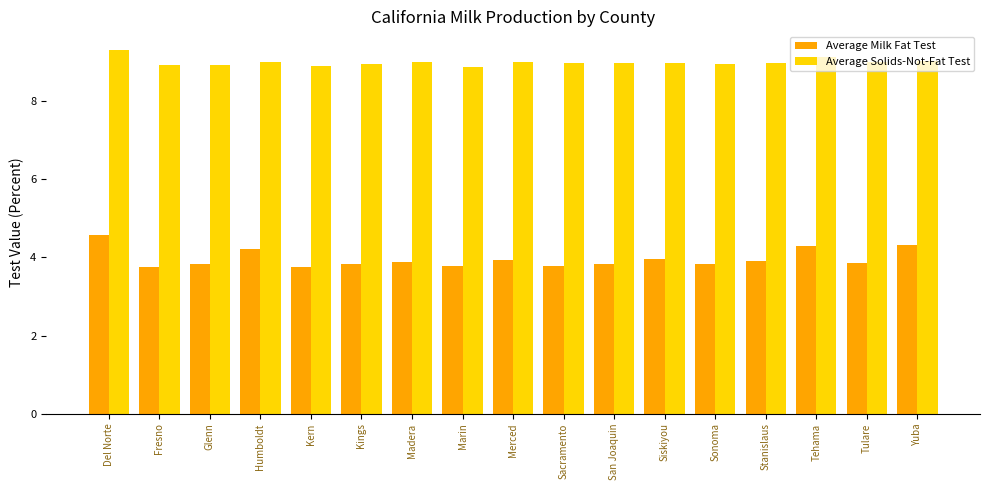

What is the difference between the maximum and minimum values in the Average Solids-Not-Fat Test series?

0.5